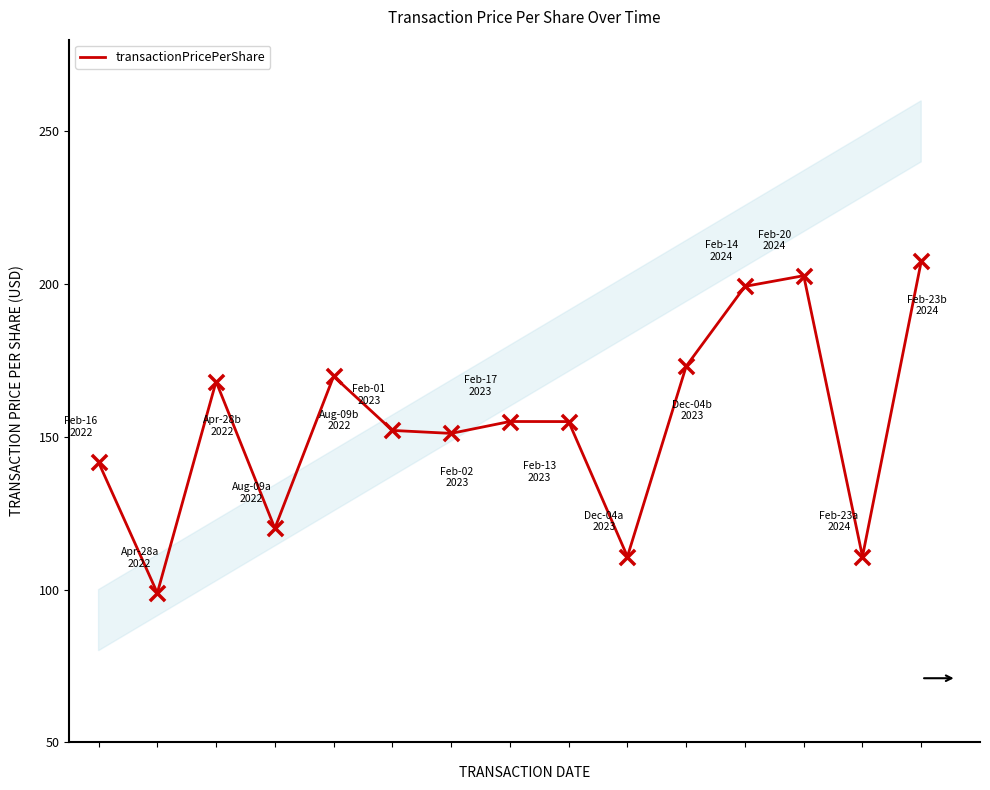

What is the greatest value displayed?

207.5